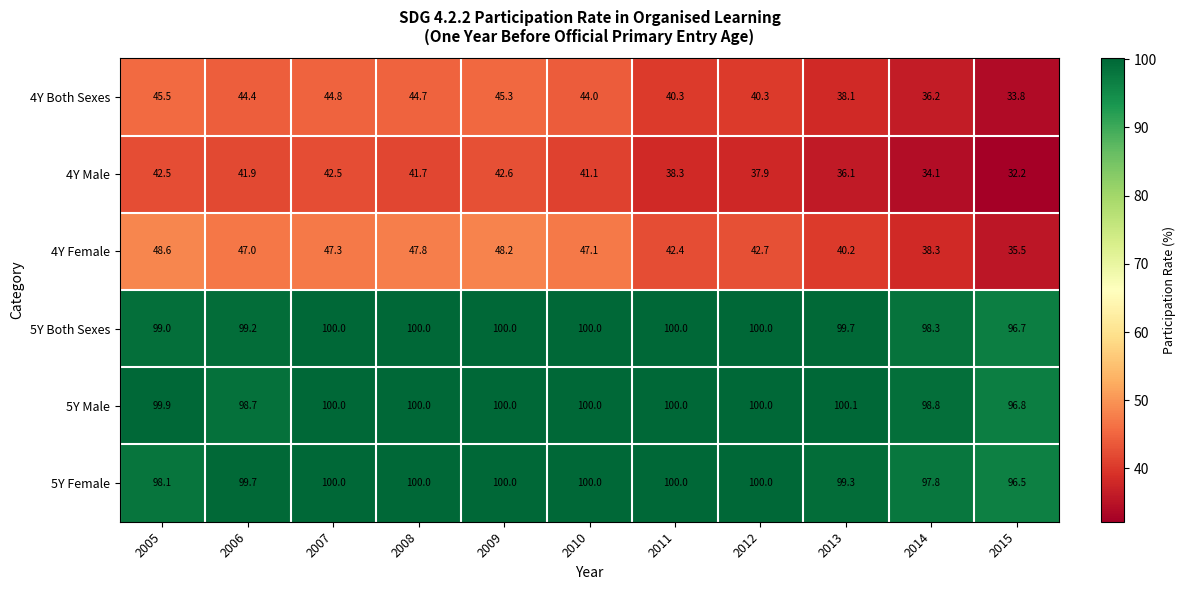

Count the number of categories in the chart.

11